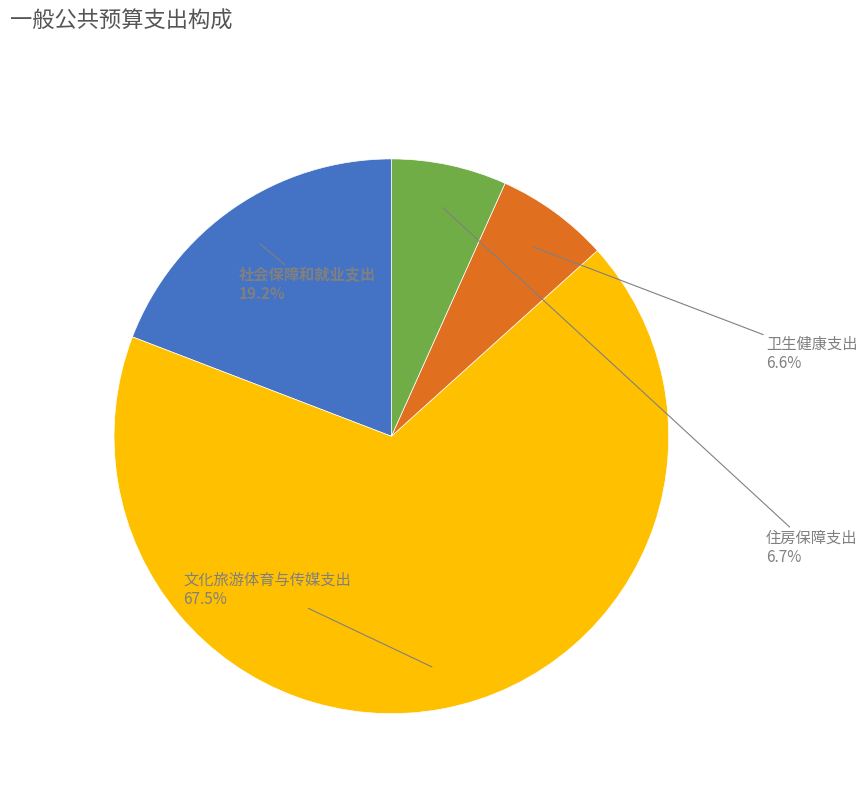

To the nearest percent, what is the difference between the largest and smallest slice percentages?

61%